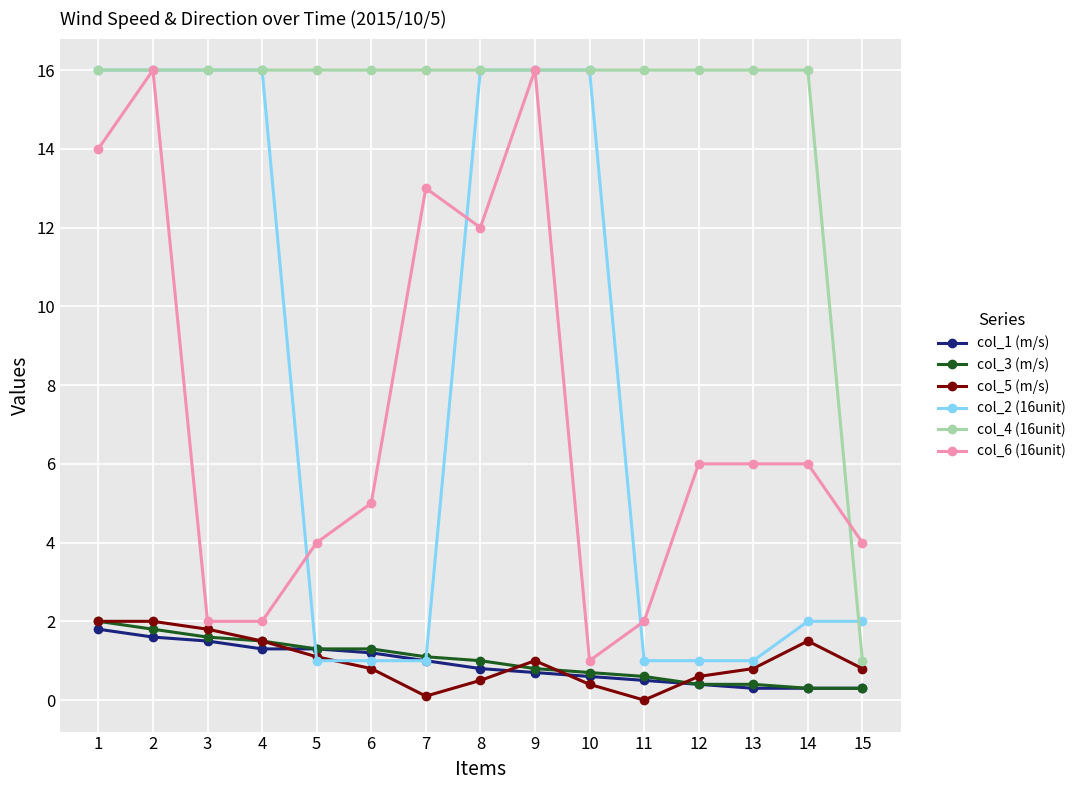

What is the difference between the maximum and minimum values in the col_4 (16unit) series?

15.0